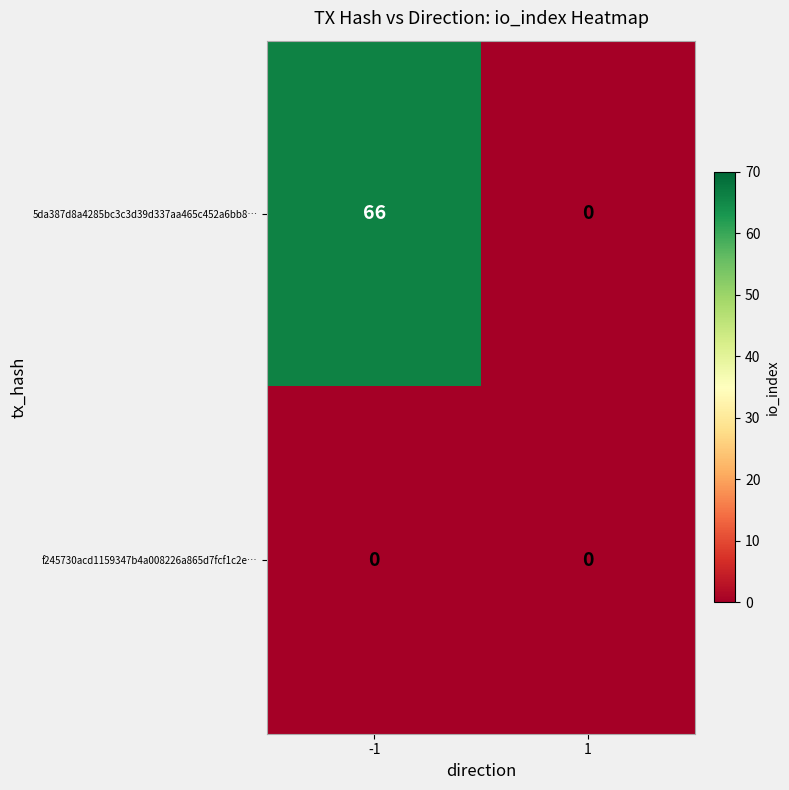

At which category is the sum across all series the highest?

-1